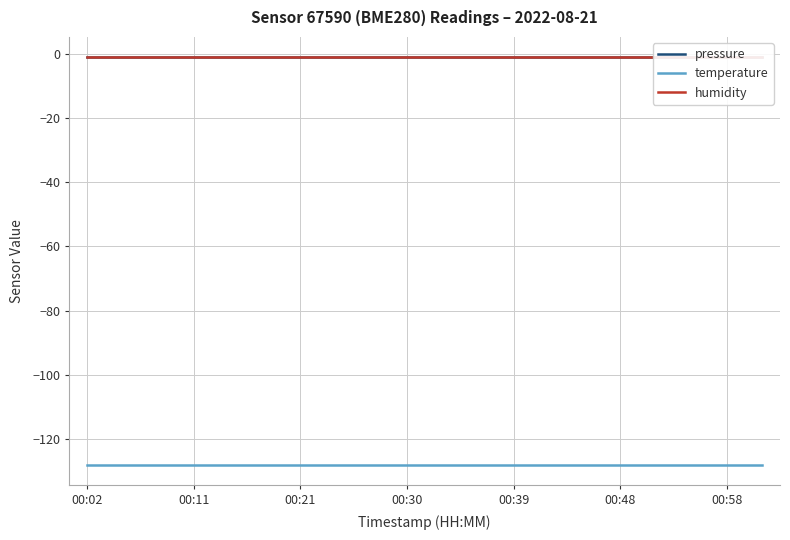

At which label does pressure reach its minimum?

00:02